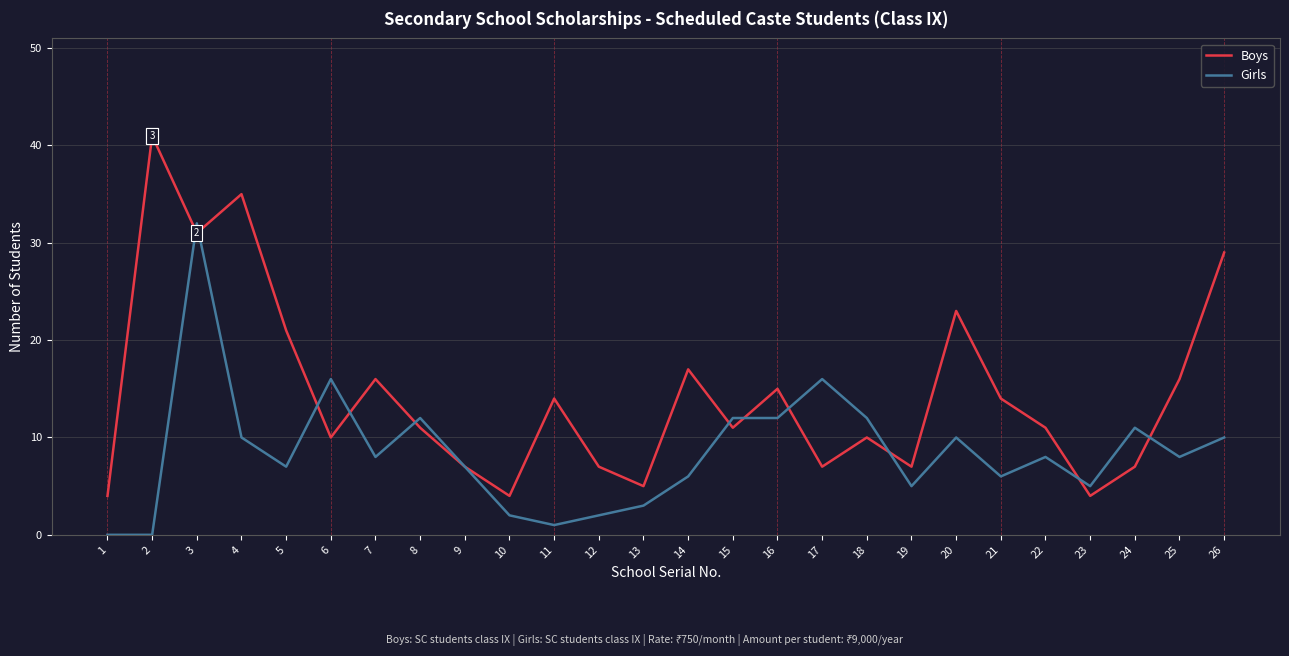

What is the maximum value shown in the chart?

41